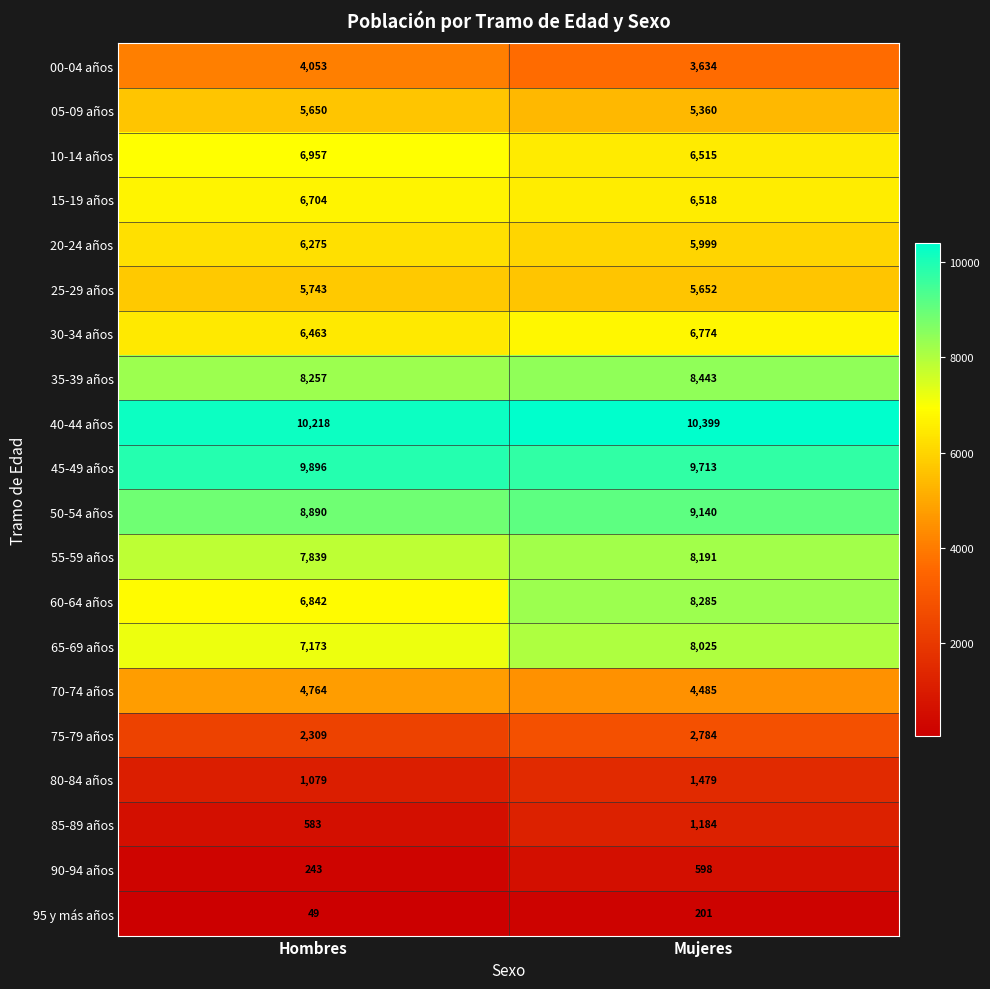

List the series in order of their peak value, lowest first.

95 y más años, 90-94 años, 85-89 años, 80-84 años, 75-79 años, 00-04 años, 70-74 años, 05-09 años, 25-29 años, 20-24 años, 15-19 años, 30-34 años, 10-14 años, 65-69 años, 55-59 años, 60-64 años, 35-39 años, 50-54 años, 45-49 años, 40-44 años